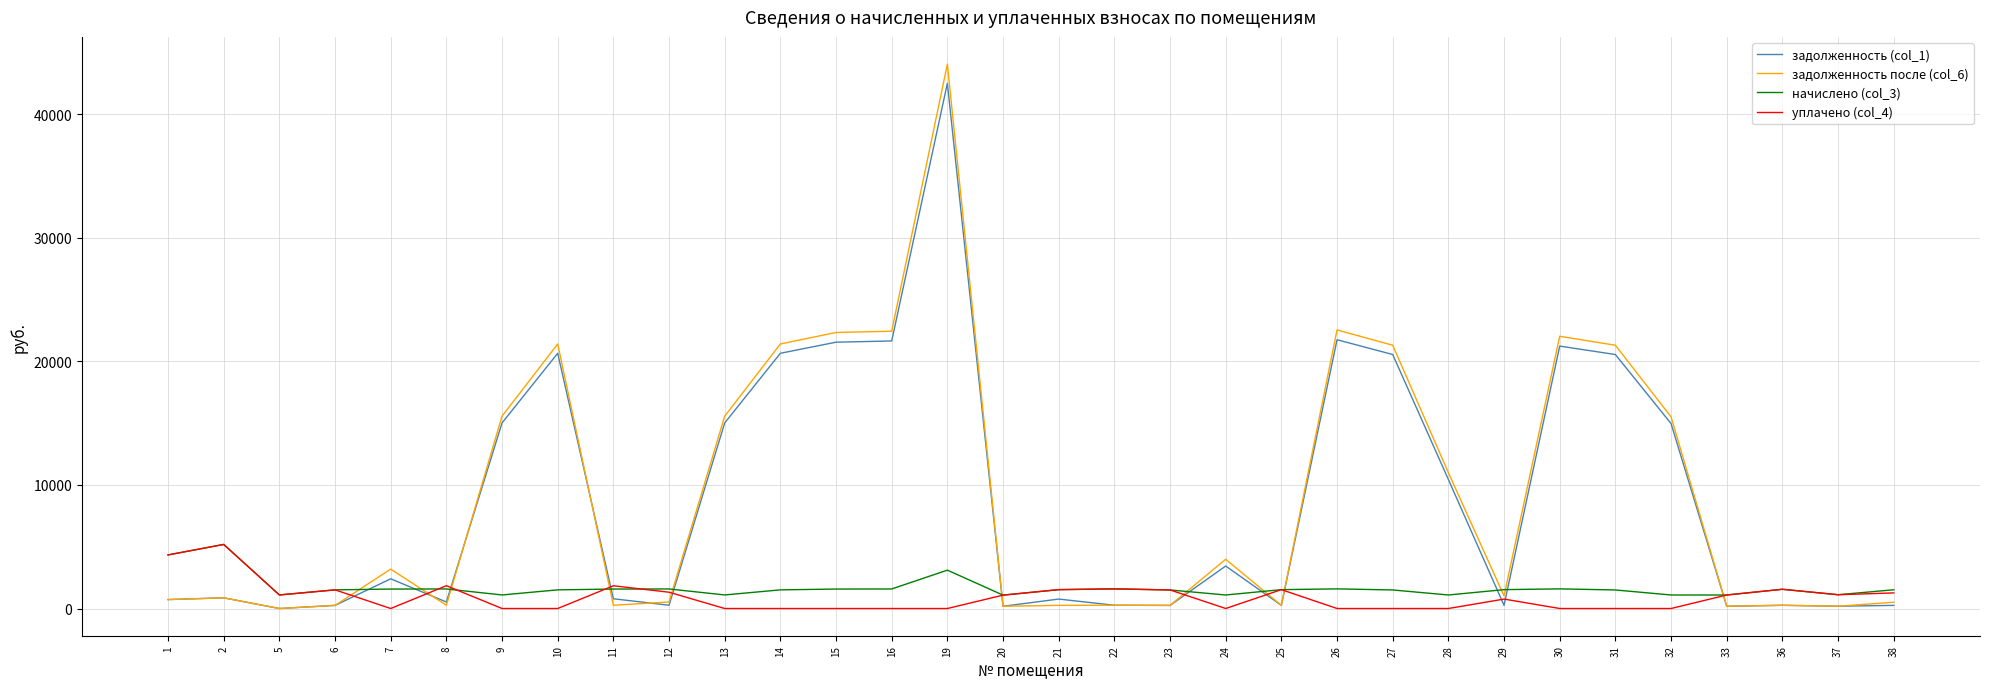

Does the chart display data point markers on the line(s)?

No